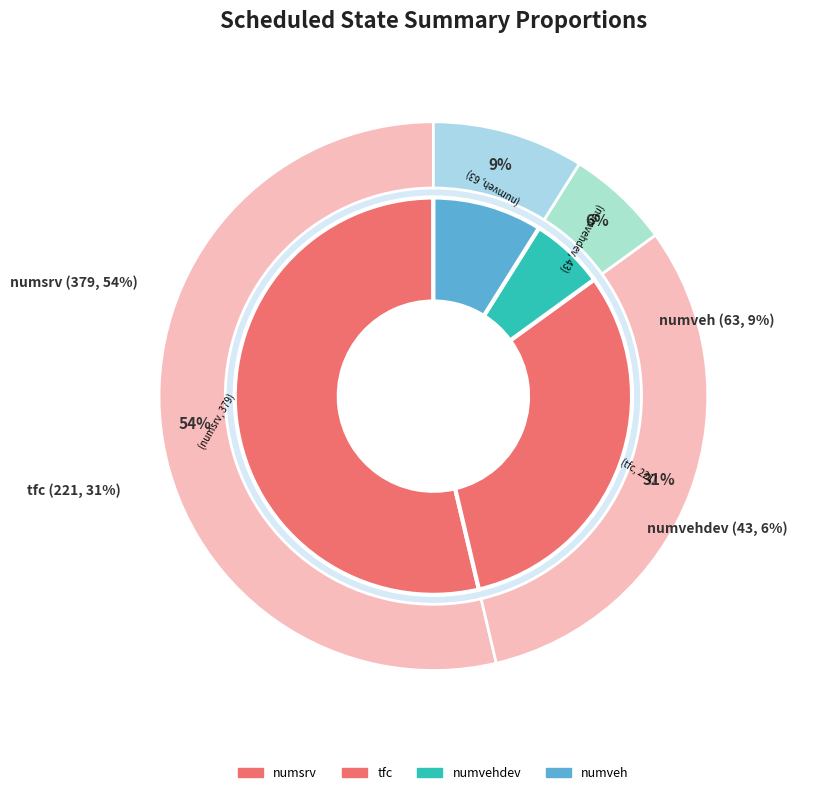

Approximately how many times larger is the value at tfc compared to numsrv?

0.6